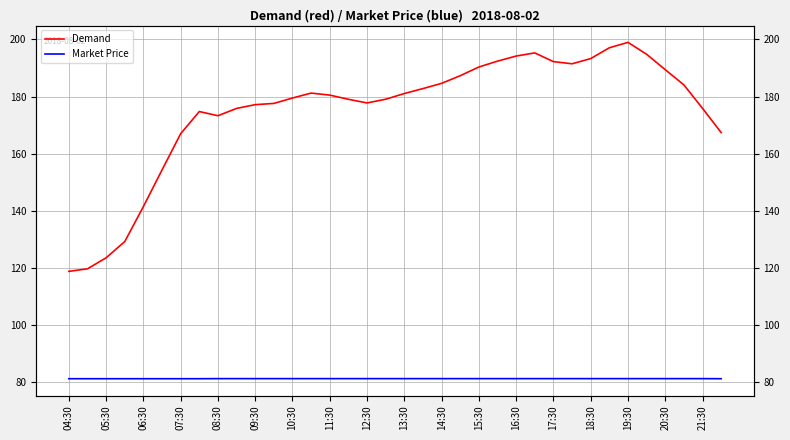

How many lines are shown in the chart?

2